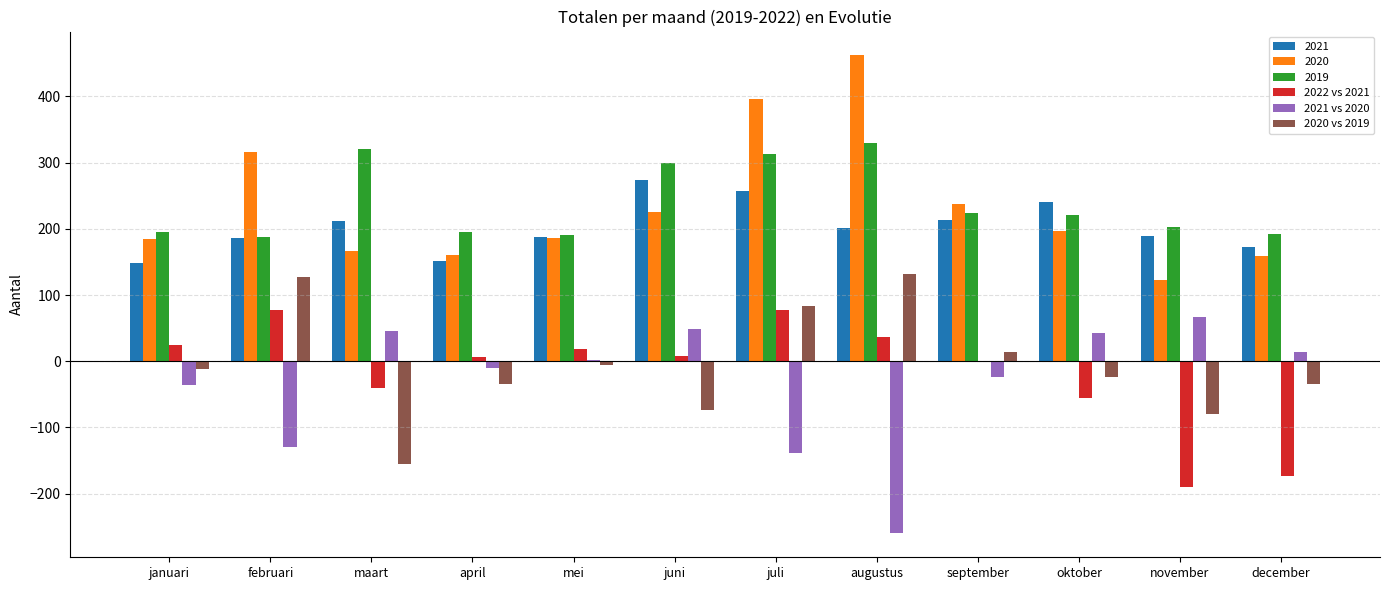

What is the sum of all 2020 vs 2019 values?

-62